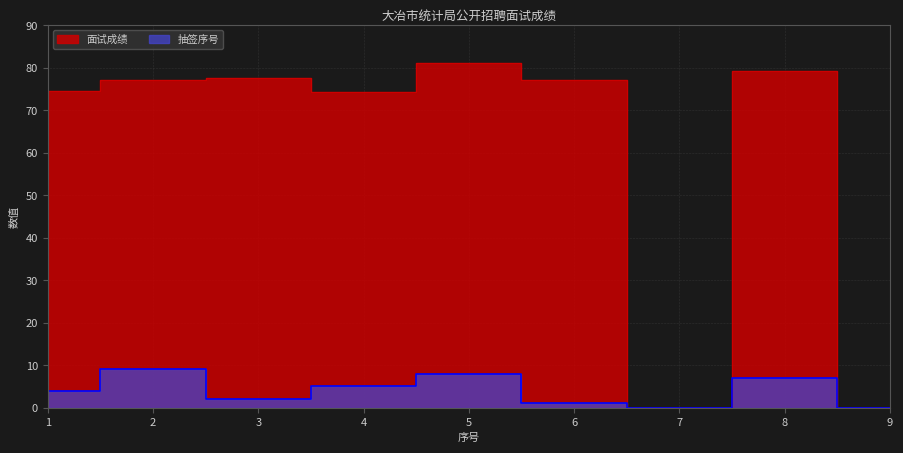

True or false: 抽签序号(数值) has a value of 3.5 at 3.

False